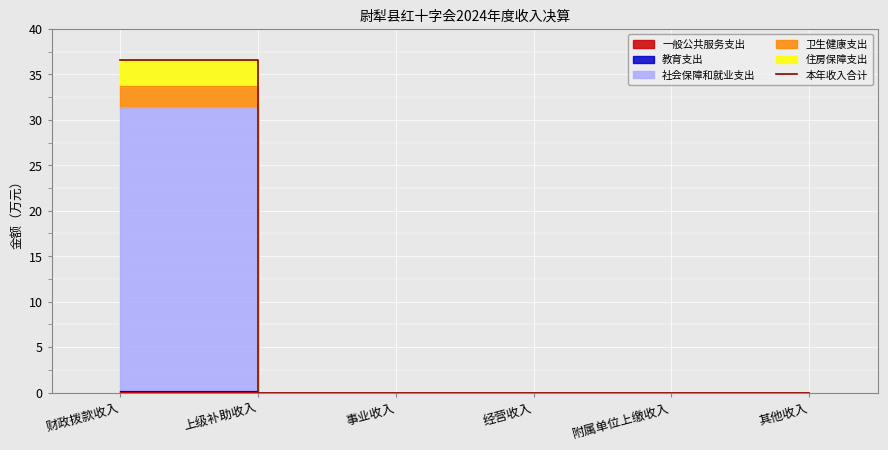

Rank the categories by value from highest to lowest.

财政拨款收入, 上级补助收入, 事业收入, 经营收入, 附属单位上缴收入, 其他收入